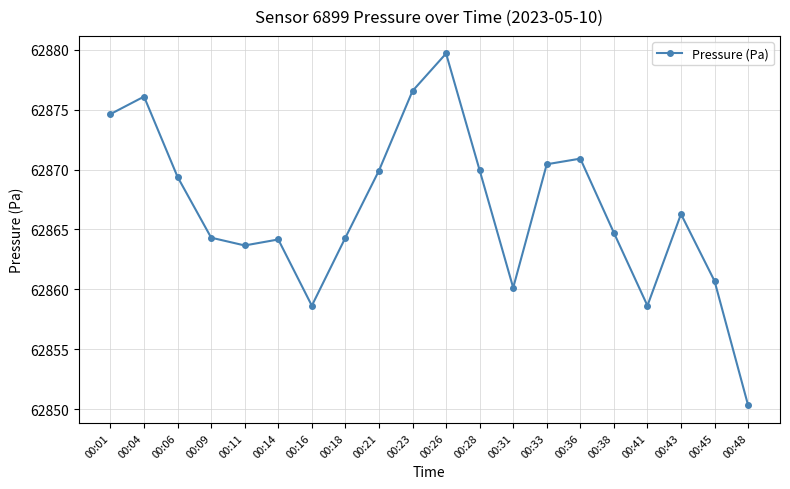

Which has a higher value, 00:43 or 00:21?

00:21